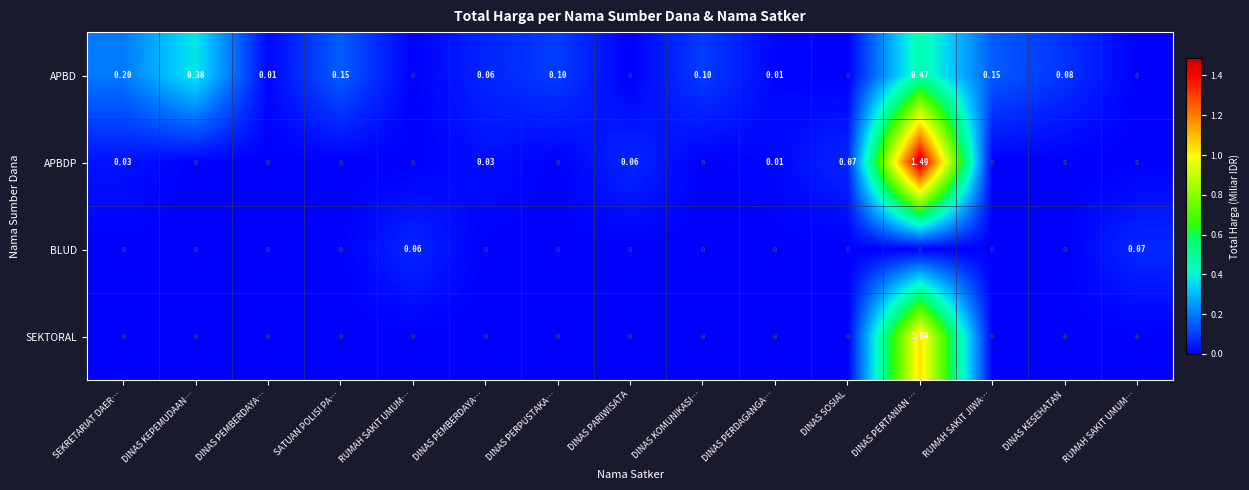

How many values in APBDP are above zero?

6